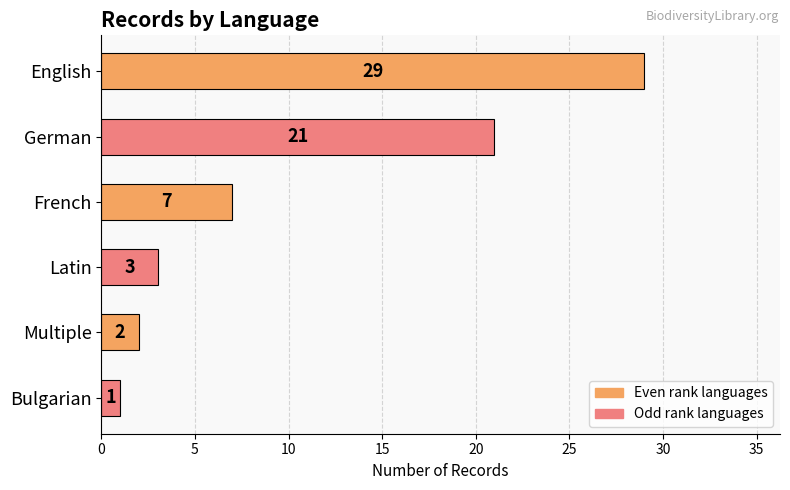

Does the chart contain stacked bars?

No